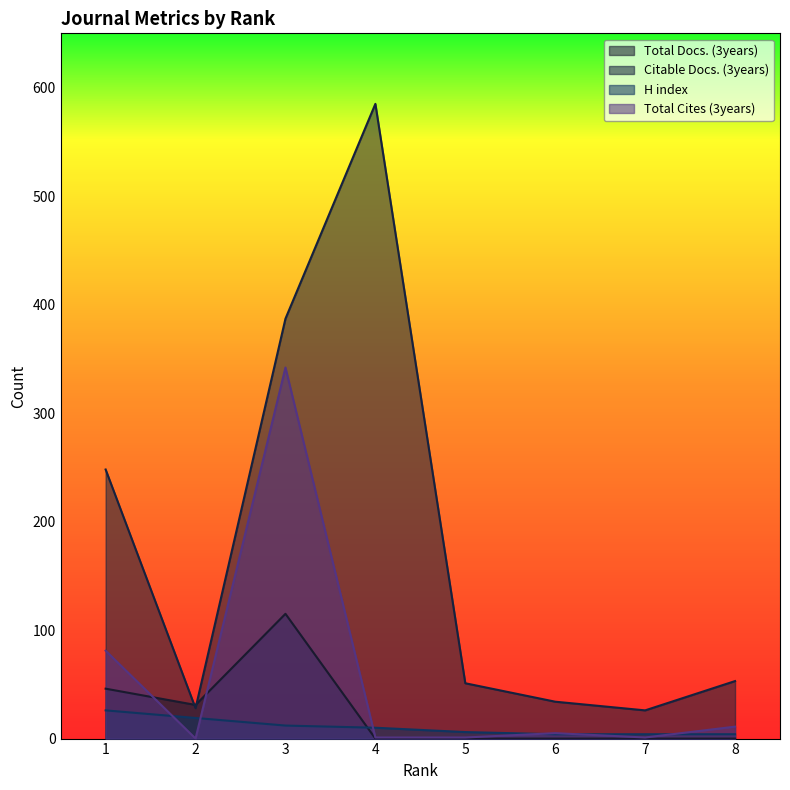

Is it true that Citable Docs. (3years) equals 17 at 6?

False